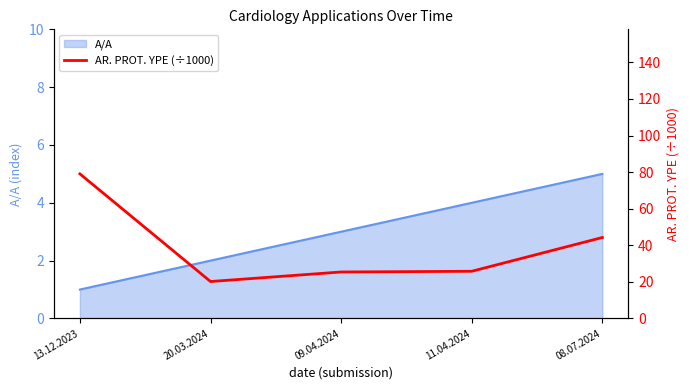

What is the sum of all values?

194.7